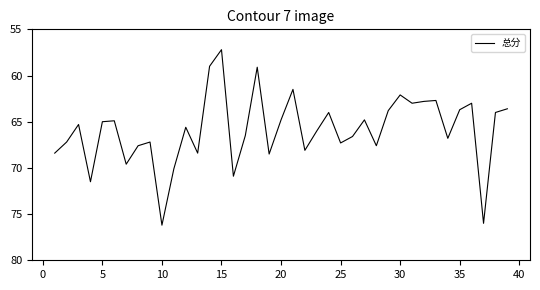

What is the greatest value displayed?

76.2